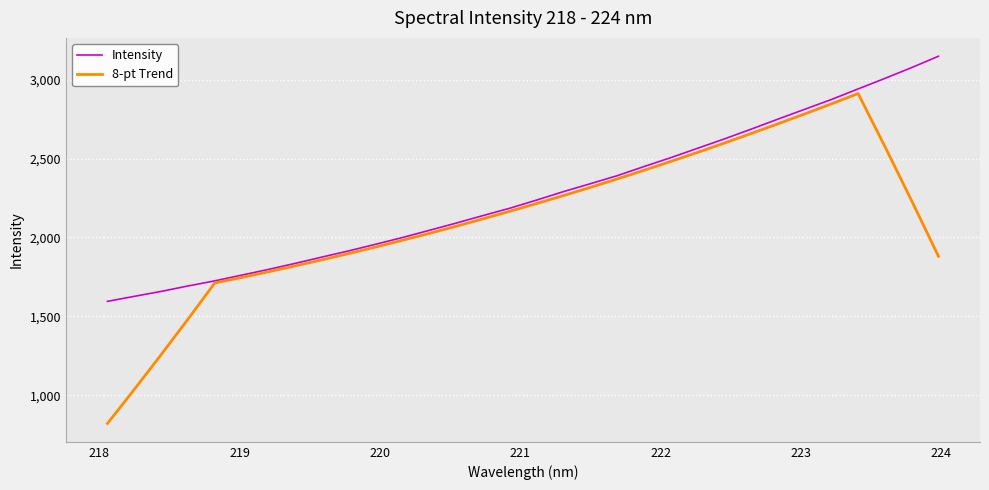

Which series has the widest spread of values?

8-pt Trend